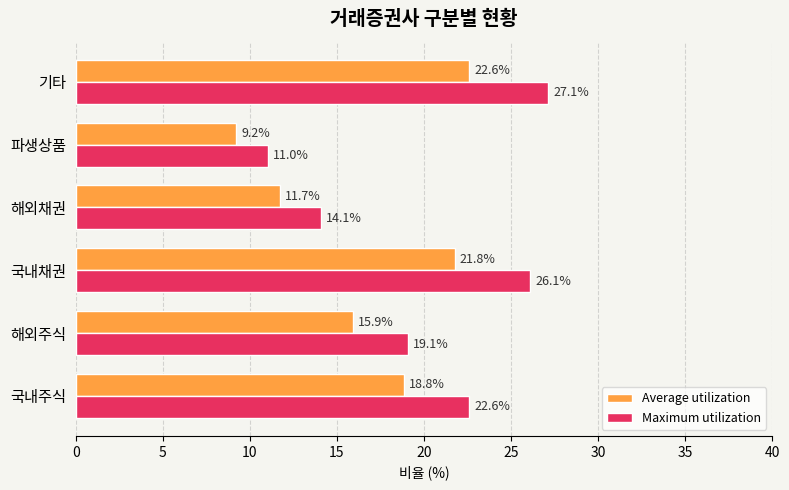

True or false: Maximum utilization has a value of 5.7 at 파생상품.

False